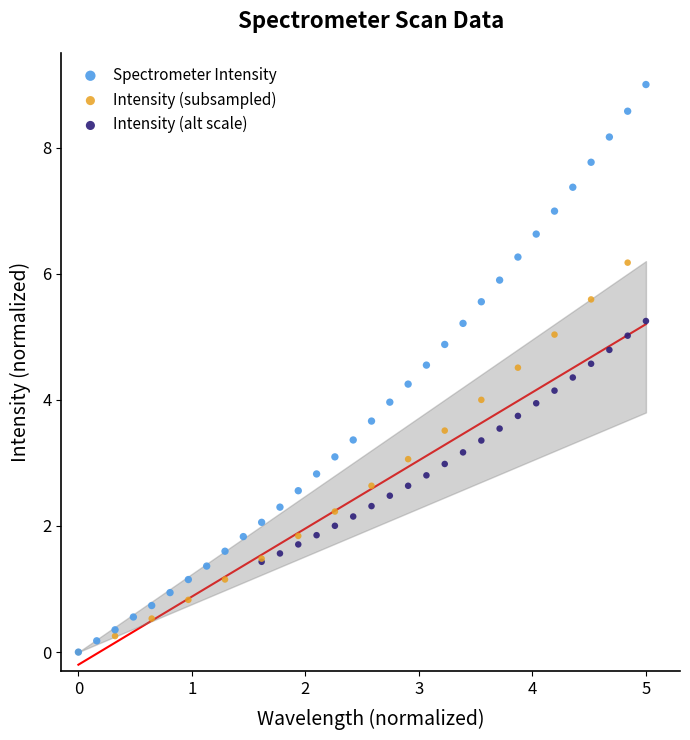

Which series contains the highest Y value?

Spectrometer Intensity